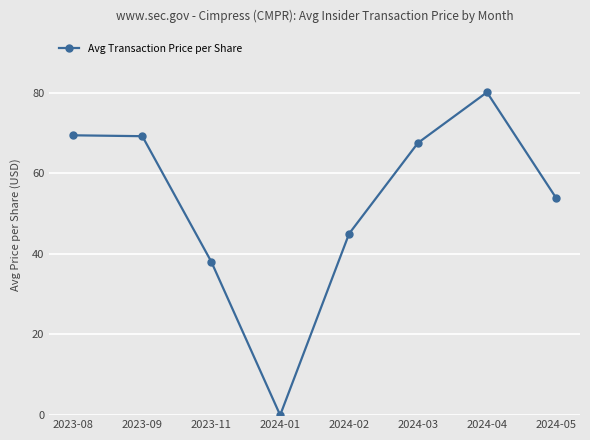

How many categories are shown in the chart?

8